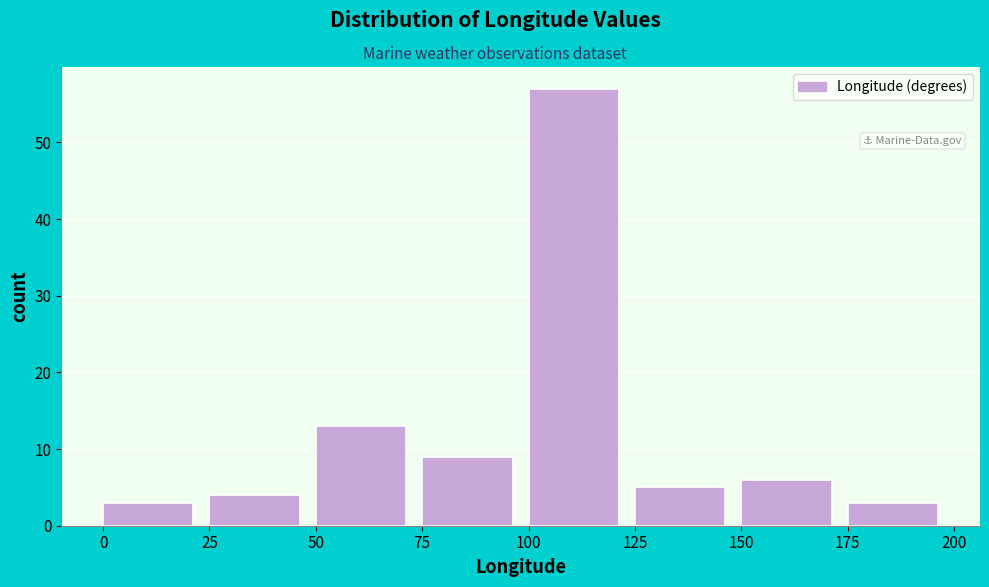

Reading left to right, list every bar in this chart as the range it spans on the x-axis followed by its height. The values are not printed on the chart, so give them approximately, as read against the axis.

0 to 25: 3
25 to 50: 4
50 to 75: 13
75 to 100: 9
100 to 125: 57
125 to 150: 5
150 to 175: 6
175 to 200: 3